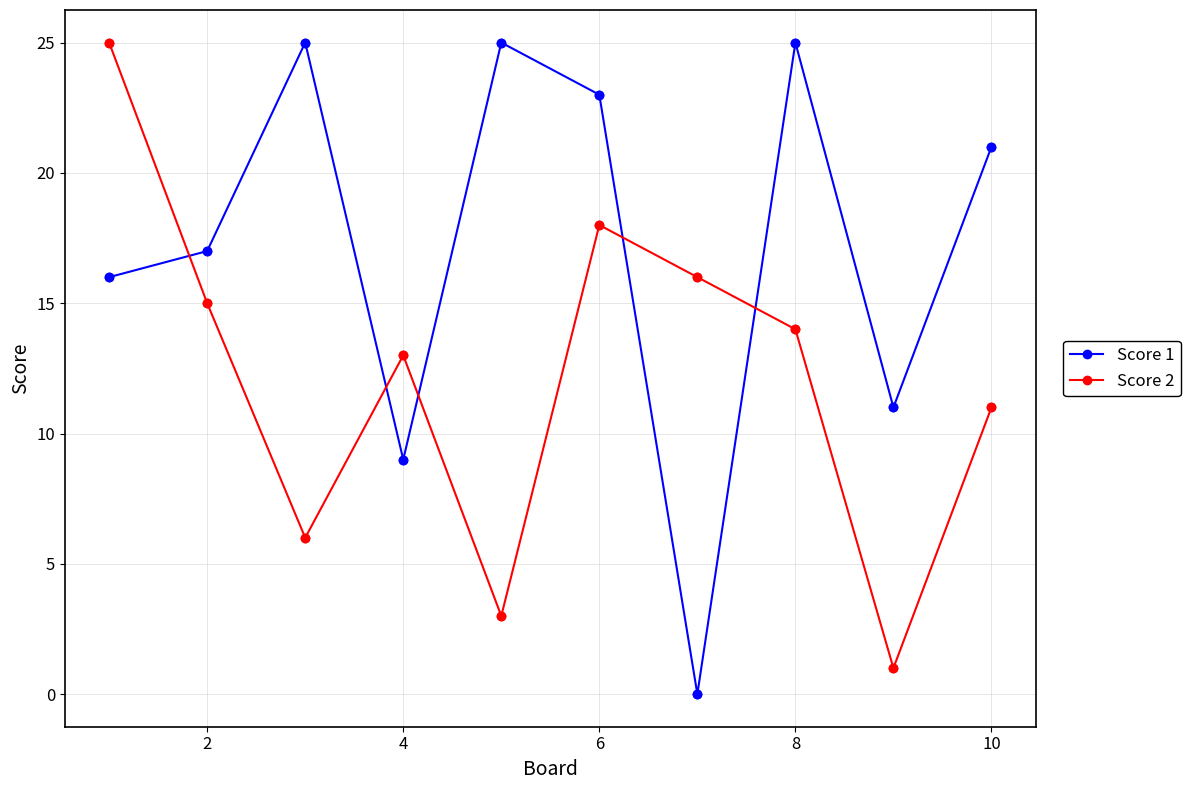

Which series has the largest total across all categories?

Score 1